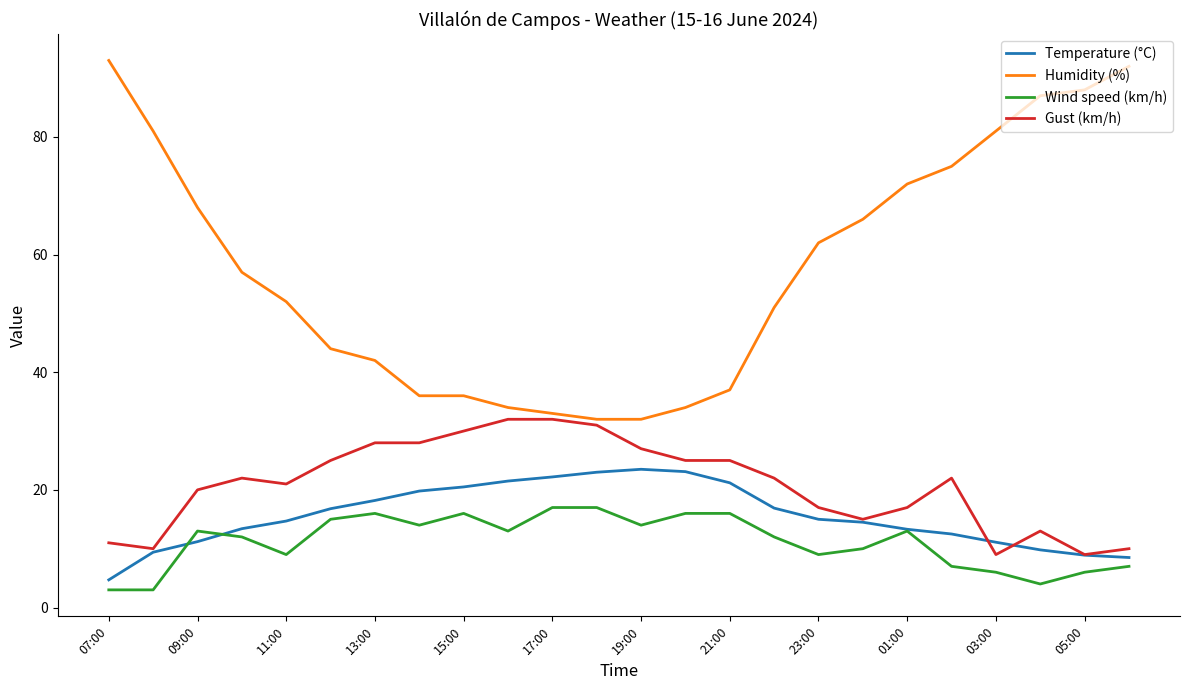

What is the lowest value of the Wind speed (km/h) series?

3.0